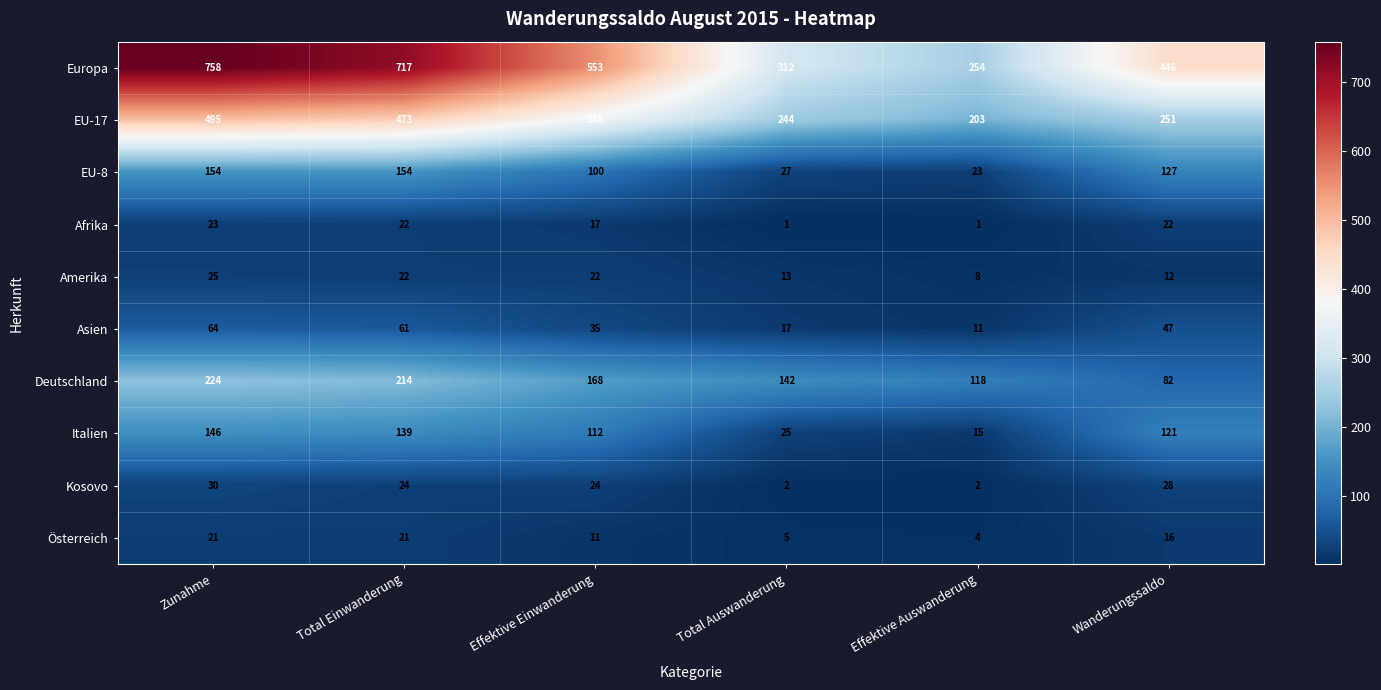

How many data points in Amerika are less than 22?

3